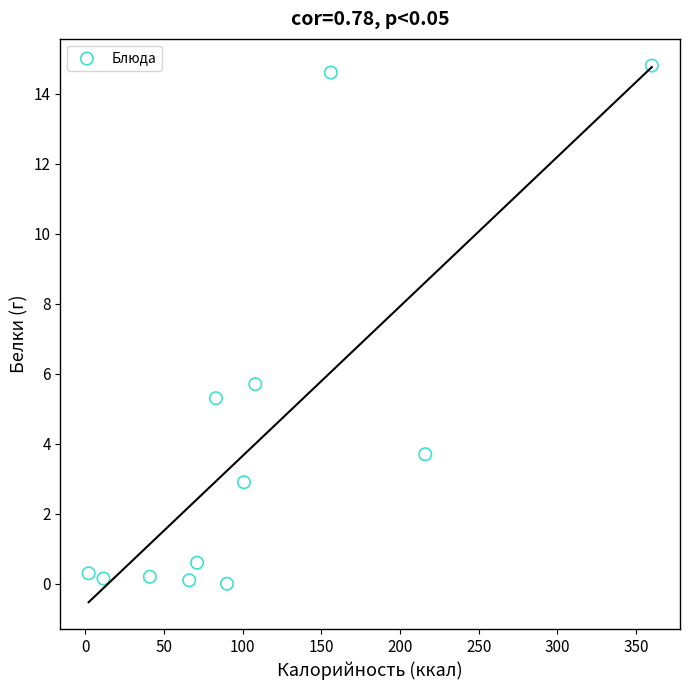

What is the average Y value?

4.0